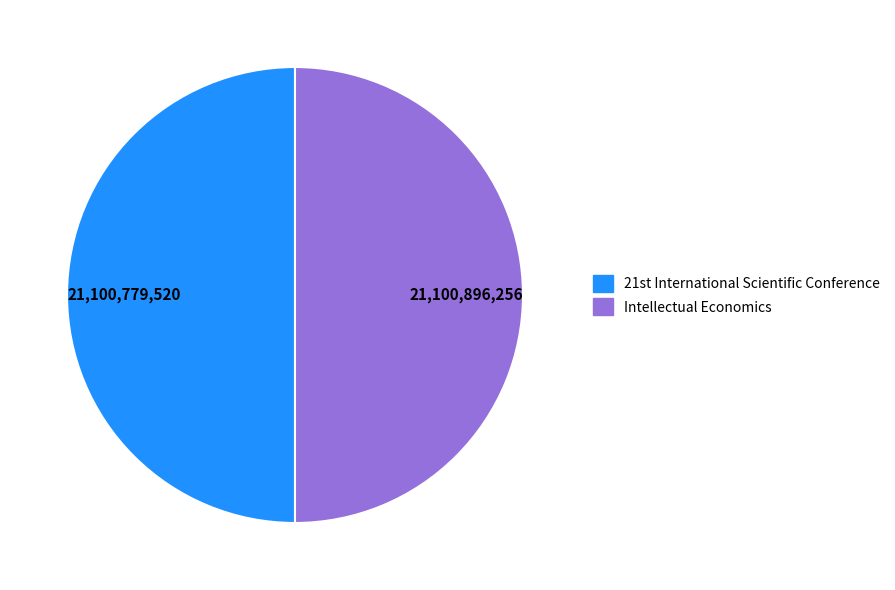

True or false: Intellectual Economics accounts for 50% of the total.

True